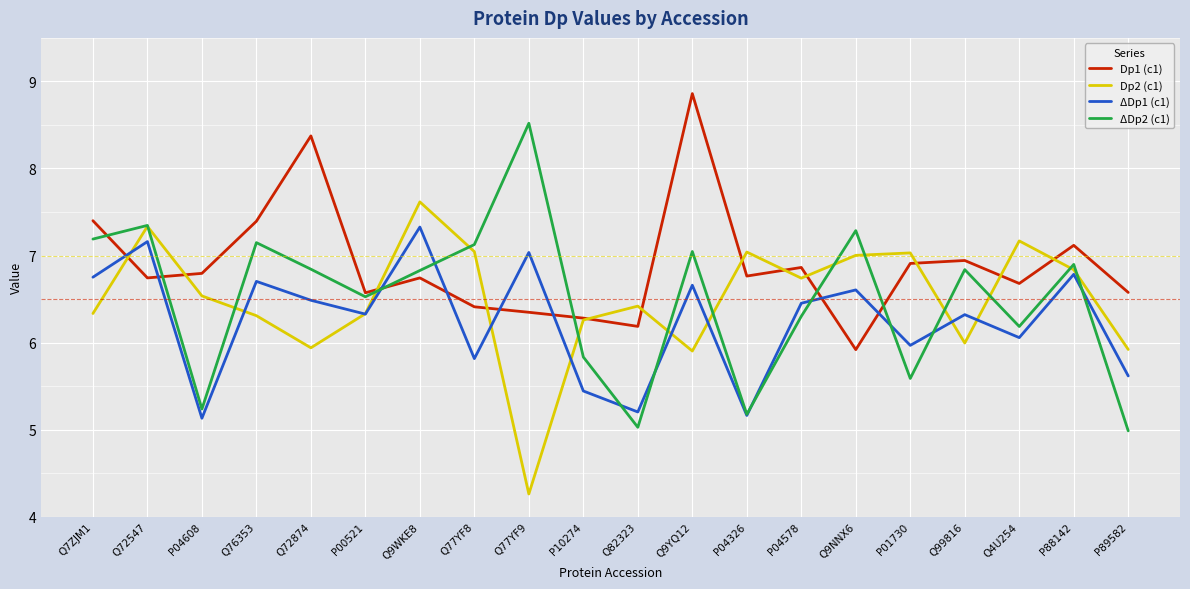

Which series has the largest total across all categories?

Dp1 (c1)